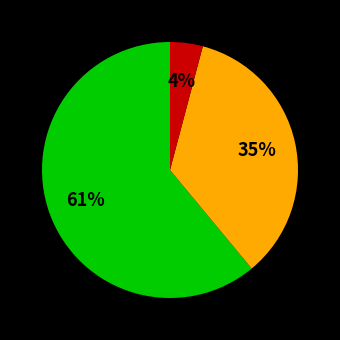

To the nearest percent, what is the difference between the largest and smallest slice percentages?

57%